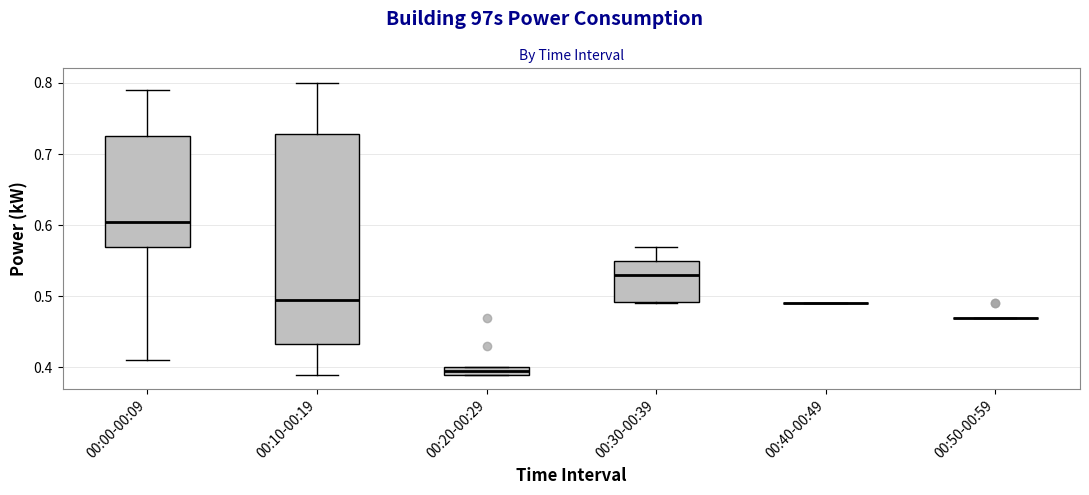

Comparing the boxes themselves (not the whiskers), which one is the tallest?

00:10-00:19